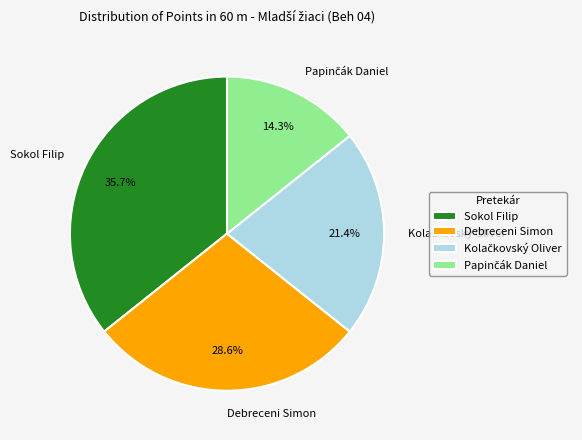

What is the total percentage of Debreceni Simon and Sokol Filip?

64.3%